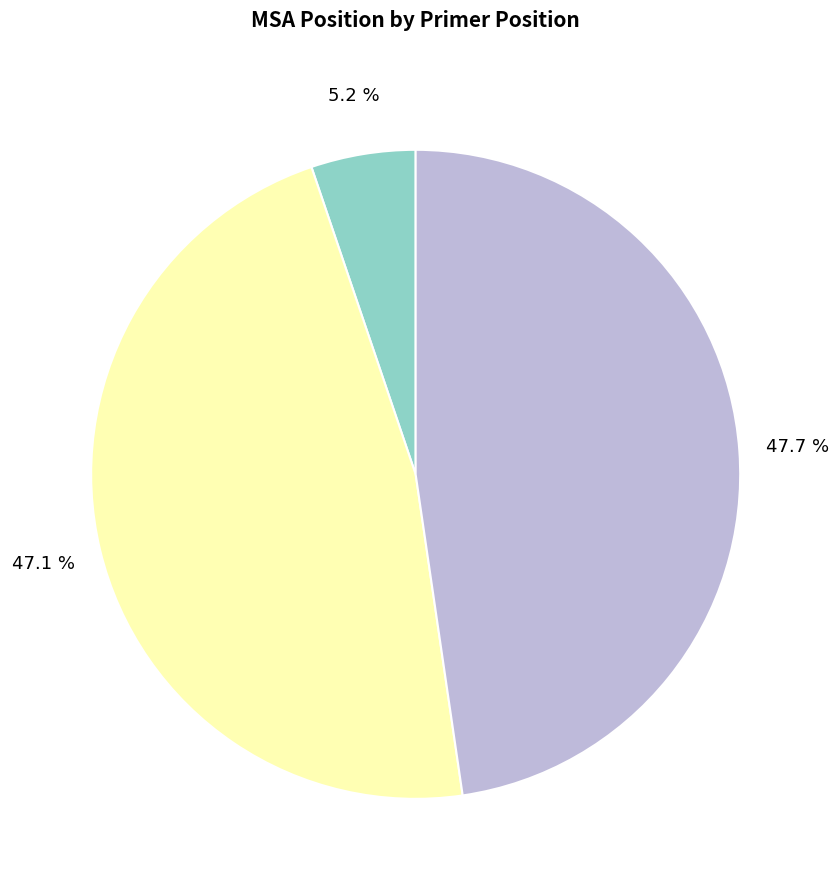

Does any single category account for the majority?

No